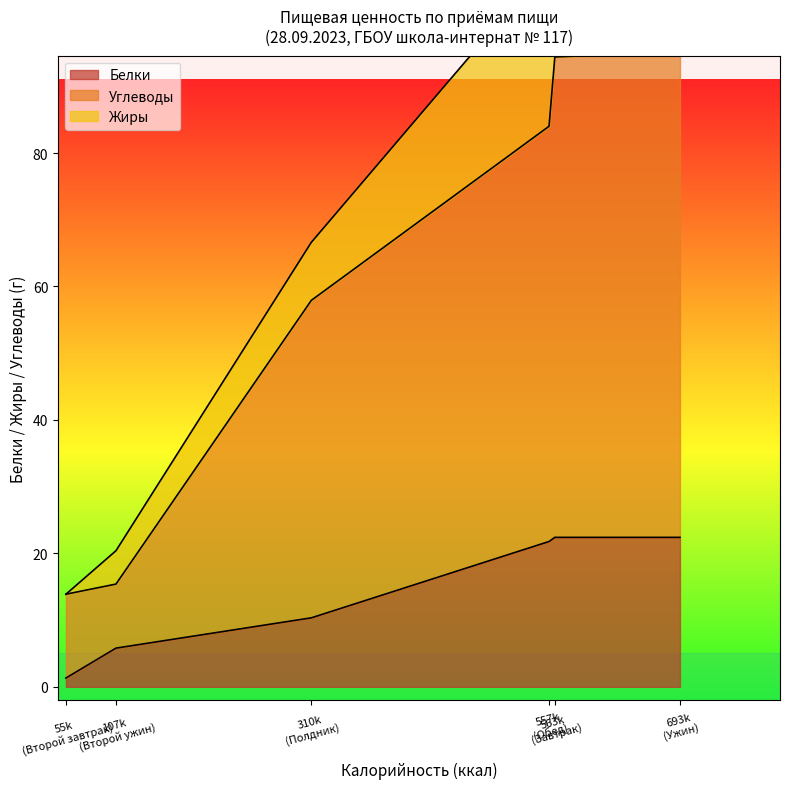

Which category has the lowest value in the Жиры series?

Второй завтрак